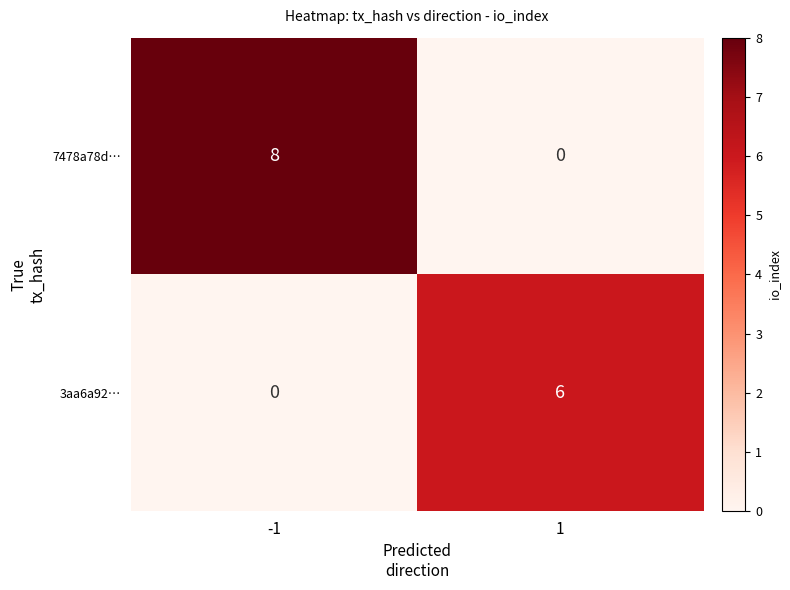

The value of 7478a78d… at 1 is 5. True or false?

False